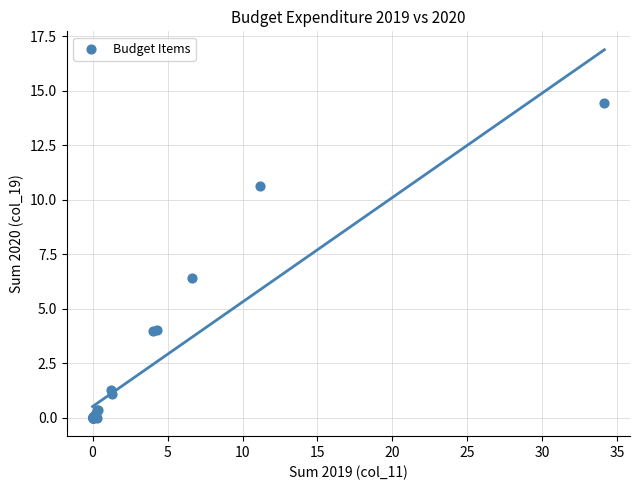

What Y value in the scatter plot is closest to 7?

6.4